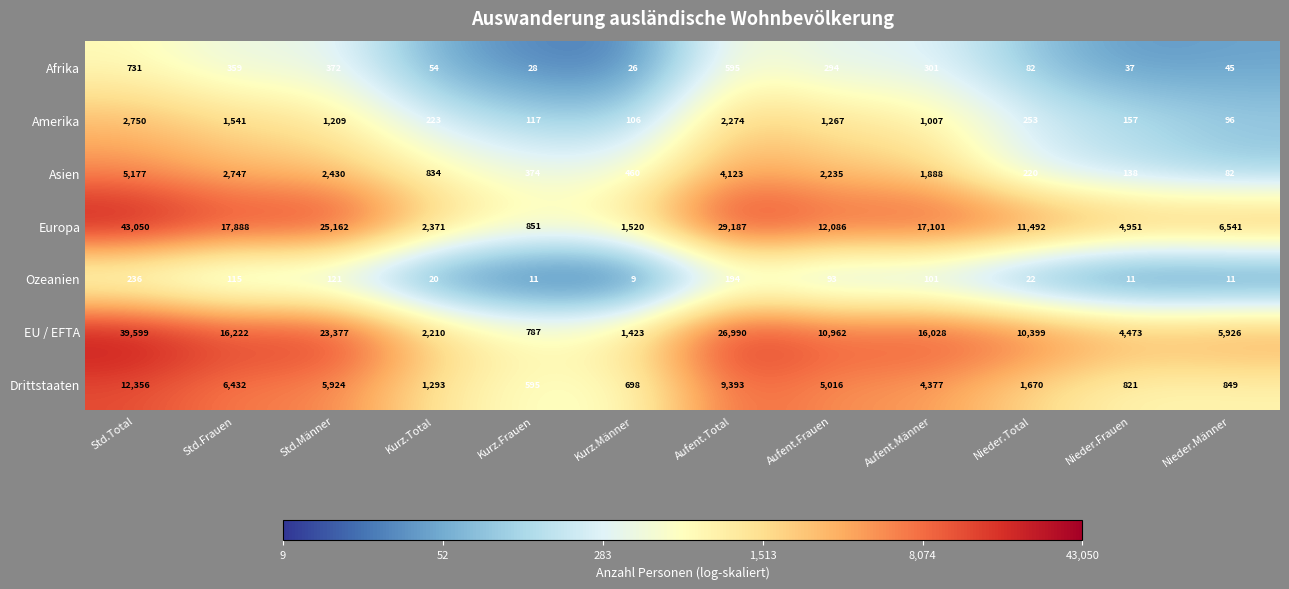

What is the total value across all series at Nieder.Männer?

13550